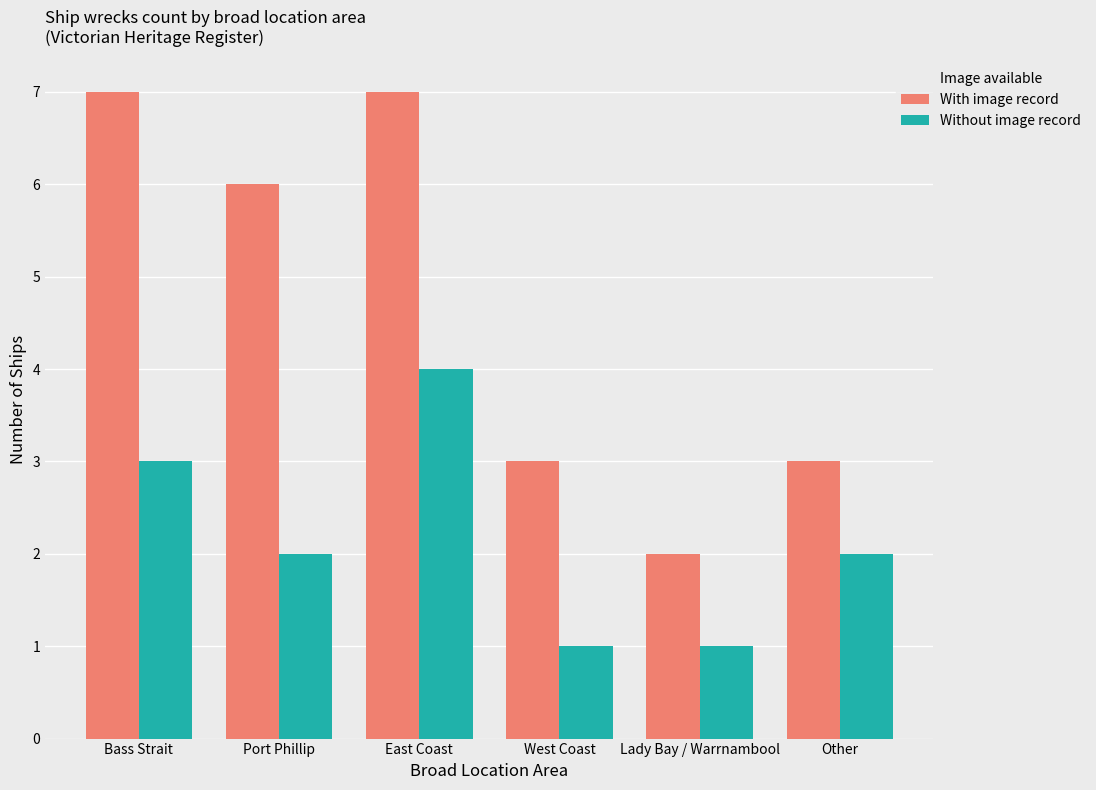

Reading left to right, transcribe all the data shown in this chart.

With image record: 7	6	7	3	2	3
Without image record: 3	2	4	1	1	2